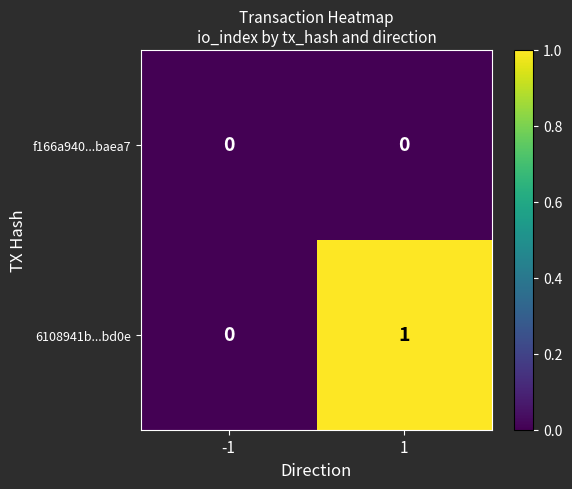

Reading right to left, transcribe all the data shown in this chart.

f166a940...baea7: 0	0
6108941b...bd0e: 1	0